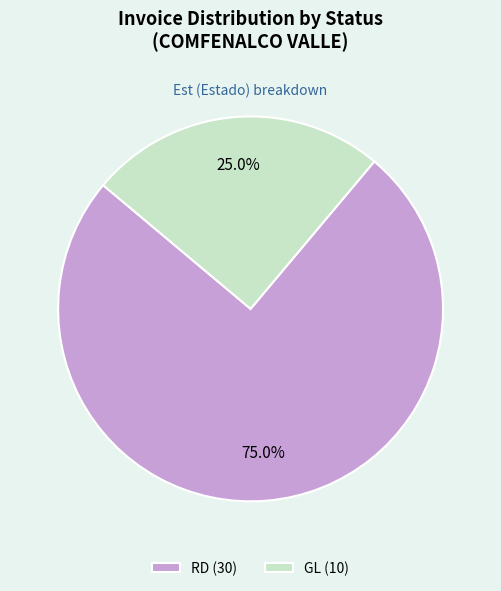

Between GL (10) and RD (30), which is larger?

RD (30)